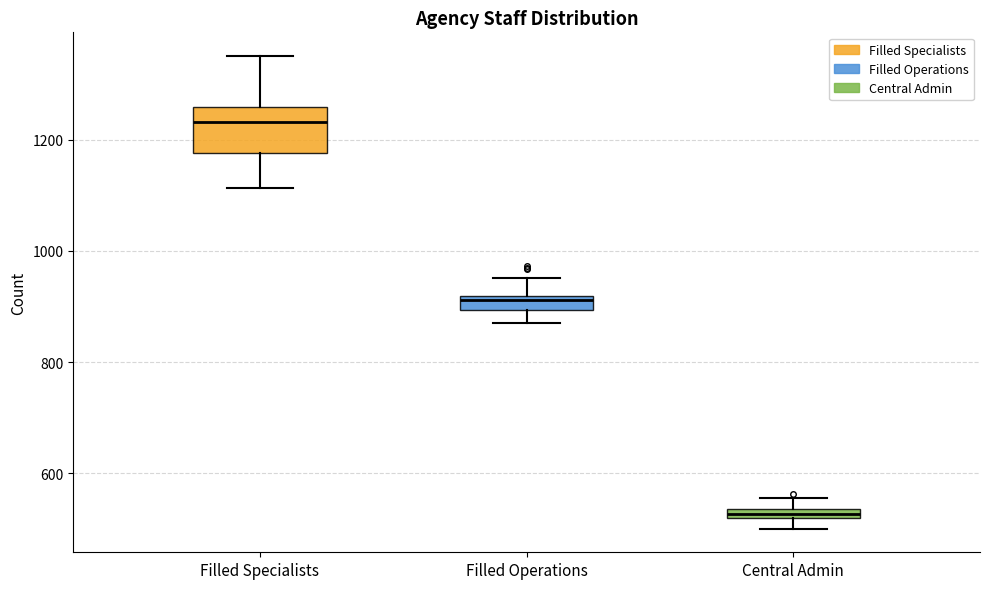

Where is the lower edge of the box for Central Admin on the y-axis? The values are not printed on the chart, so give them approximately, as read against the axis.

520